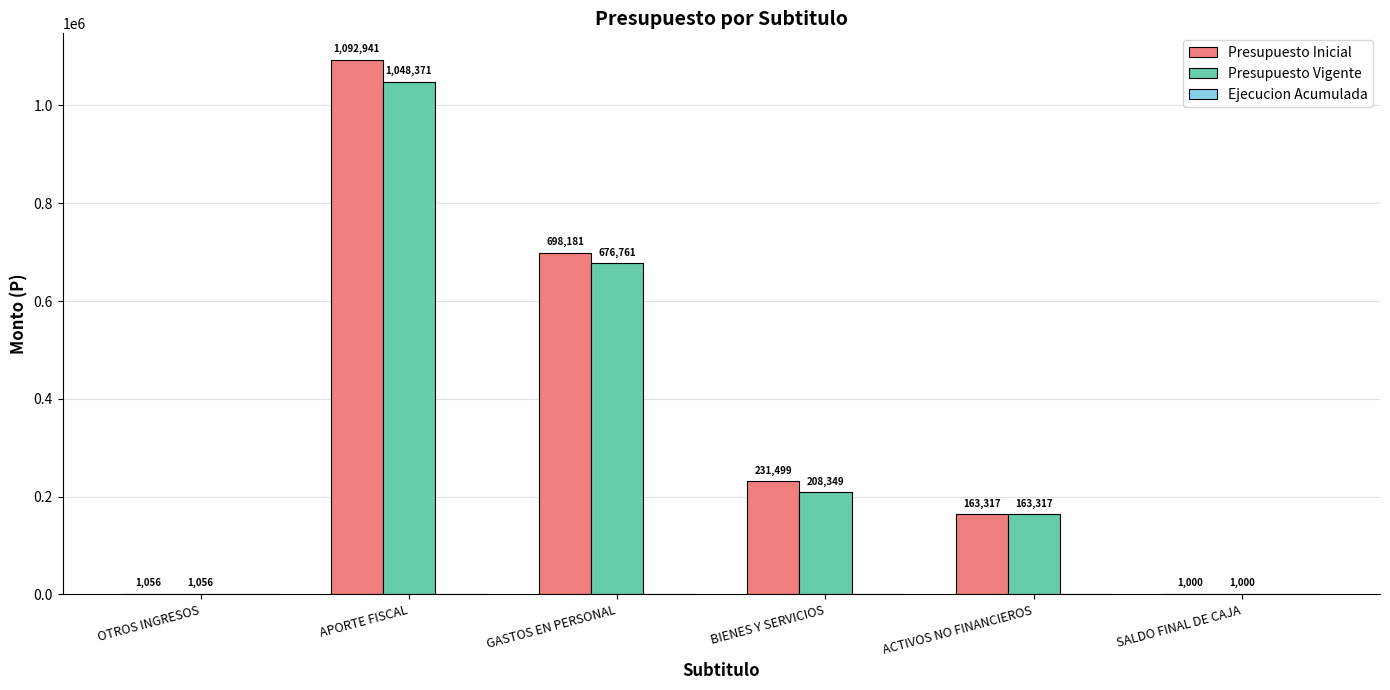

At which label does Presupuesto Vigente reach its peak?

APORTE FISCAL